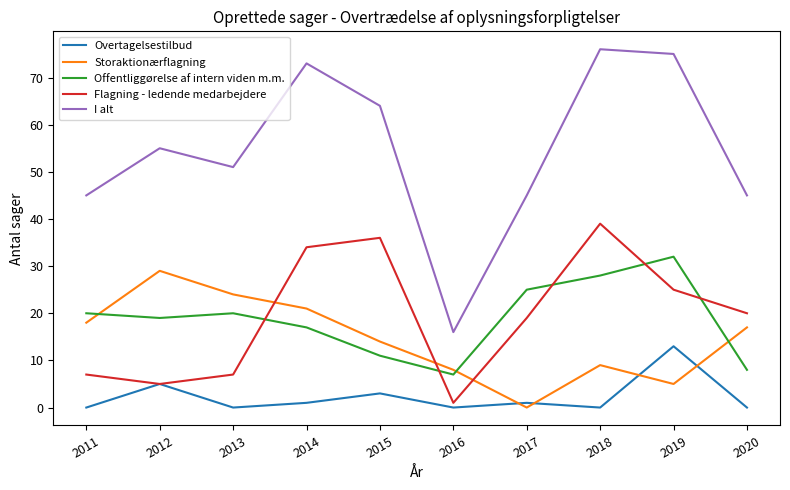

True or false: Overtagelsestilbud and Offentliggørelse af intern viden m.m. intersect in this chart.

False